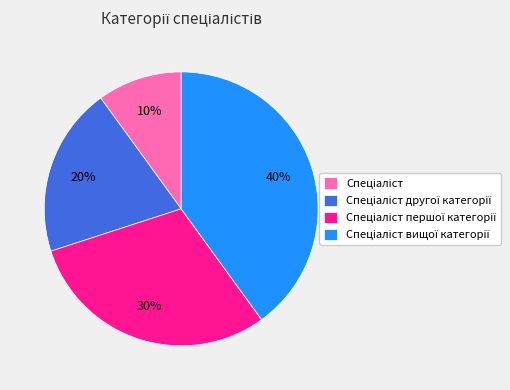

To the nearest percent, what is the average slice percentage?

25%